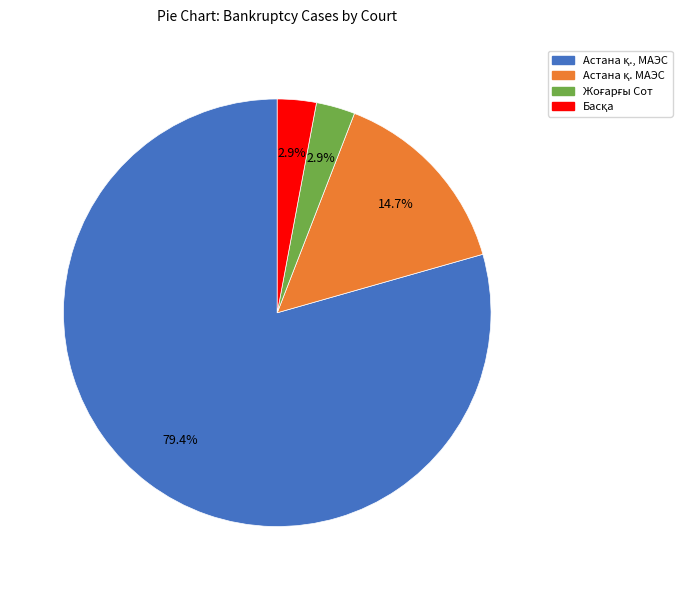

Is there a majority slice in this chart?

Yes